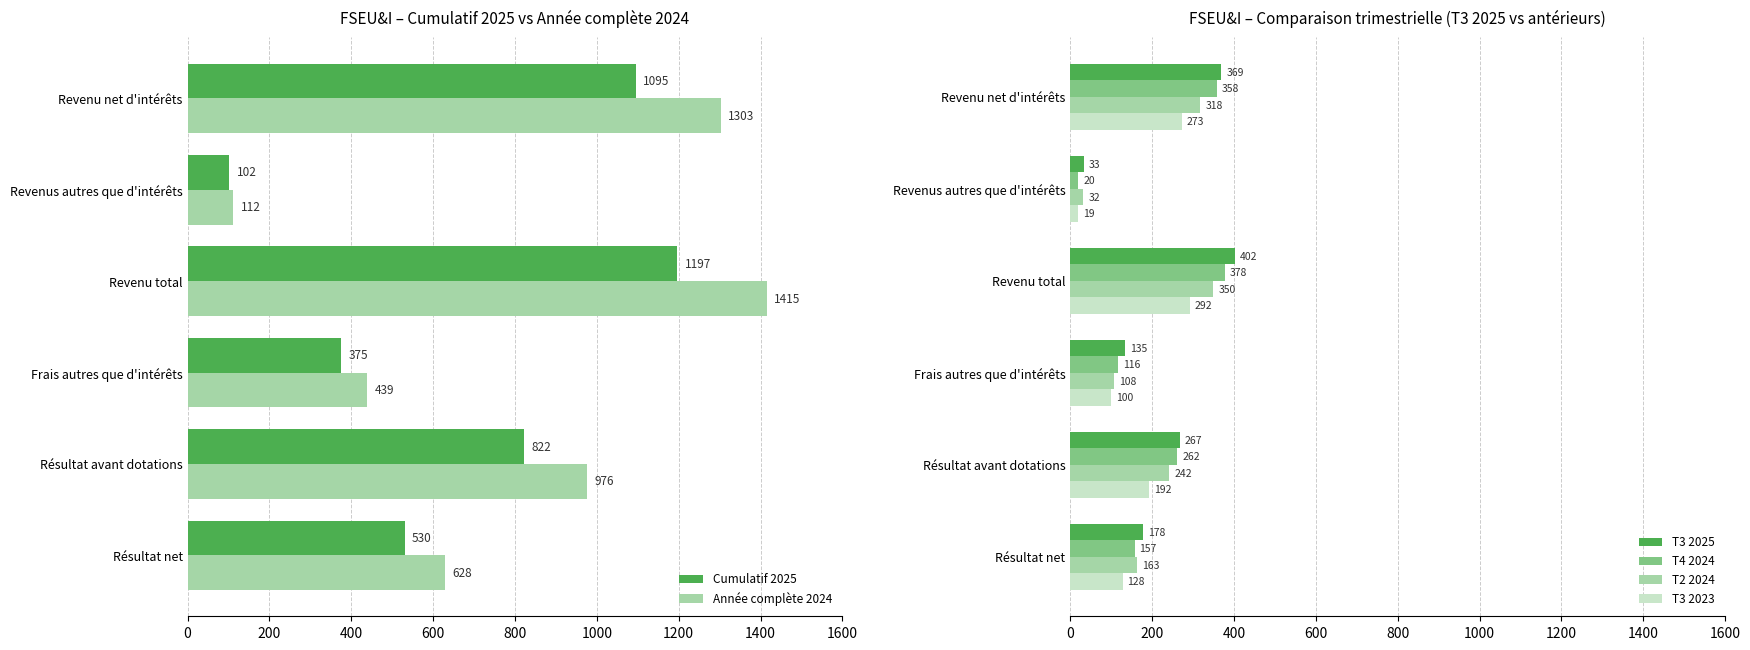

The value of T3 2025 at Résultat net is 267. True or false?

False